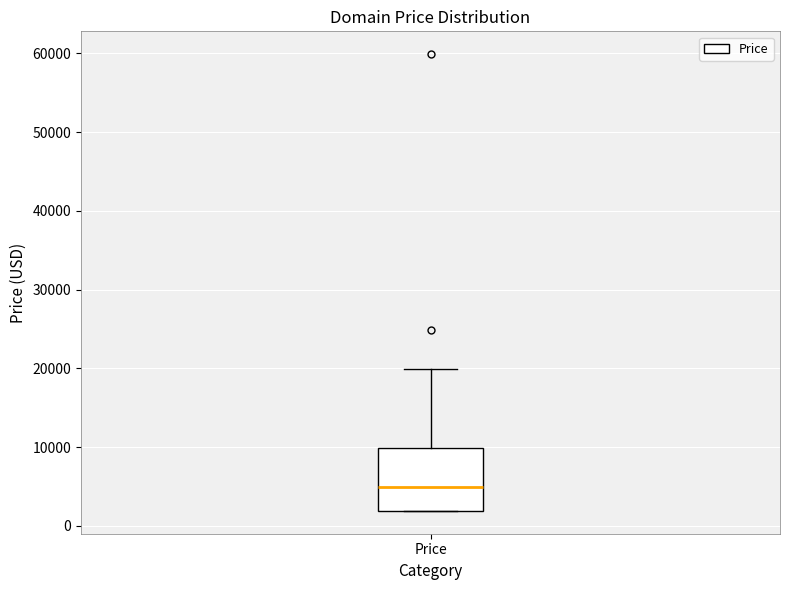

Where does the upper whisker of the box for Price end on the y-axis? The values are not printed on the chart, so give them approximately, as read against the axis.

20000